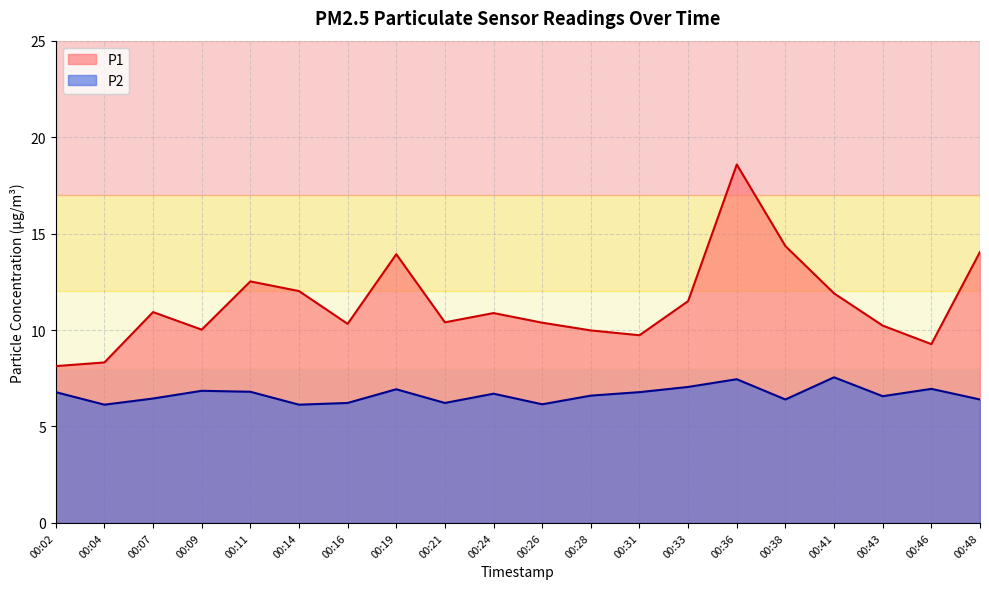

Reading right to left, extract all data points from this chart.

P1: 00:48=14.1	00:46=9.3	00:43=10.2	00:41=11.9	00:38=14.3	00:36=18.6	00:33=11.5	00:31=9.7	00:28=10.0	00:26=10.4	00:24=10.9	00:21=10.4	00:19=13.9	00:16=10.3	00:14=12.0	00:11=12.5	00:09=10.0	00:07=10.9	00:04=8.3	00:02=8.1
P2: 00:48=6.4	00:46=7.0	00:43=6.6	00:41=7.5	00:38=6.4	00:36=7.5	00:33=7.0	00:31=6.8	00:28=6.6	00:26=6.2	00:24=6.7	00:21=6.2	00:19=6.9	00:16=6.2	00:14=6.1	00:11=6.8	00:09=6.8	00:07=6.5	00:04=6.1	00:02=6.8